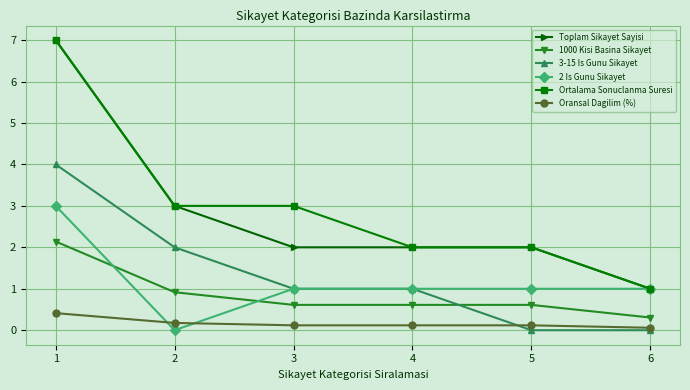

Is this an area chart (filled region under the line)?

No